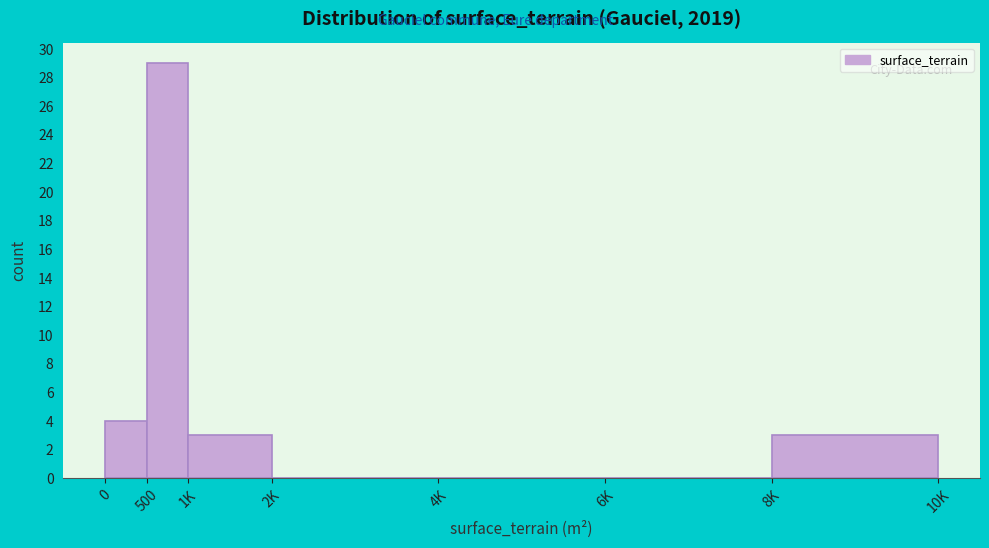

Reading left to right, list all the values displayed in this chart.

0=4	500=29	1K=3	2K=0	4K=0	6K=0	8K=3